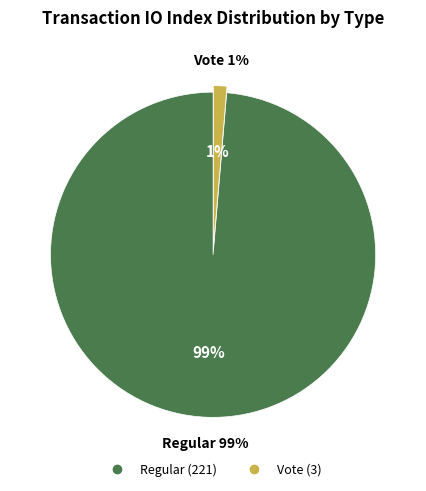

How many slices are in this pie chart?

2